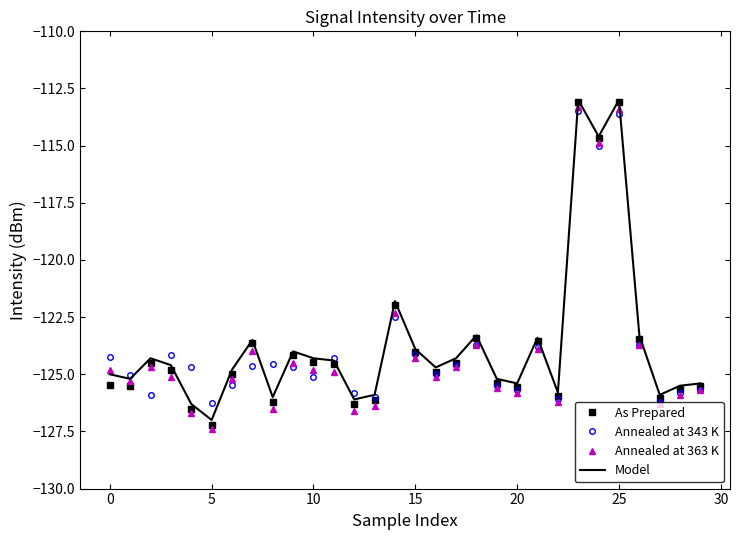

Count the number of categories in the chart.

30